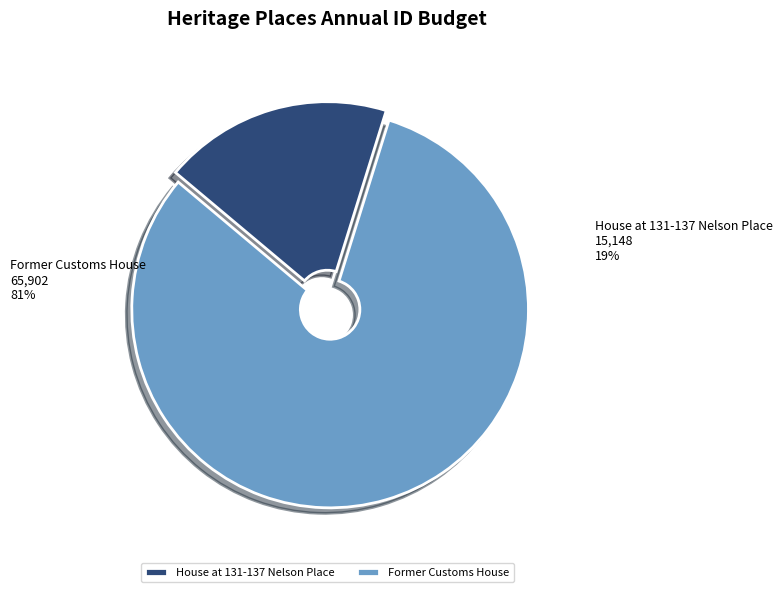

To the nearest percent, what portion does House at 131-137 Nelson Place represent?

19%